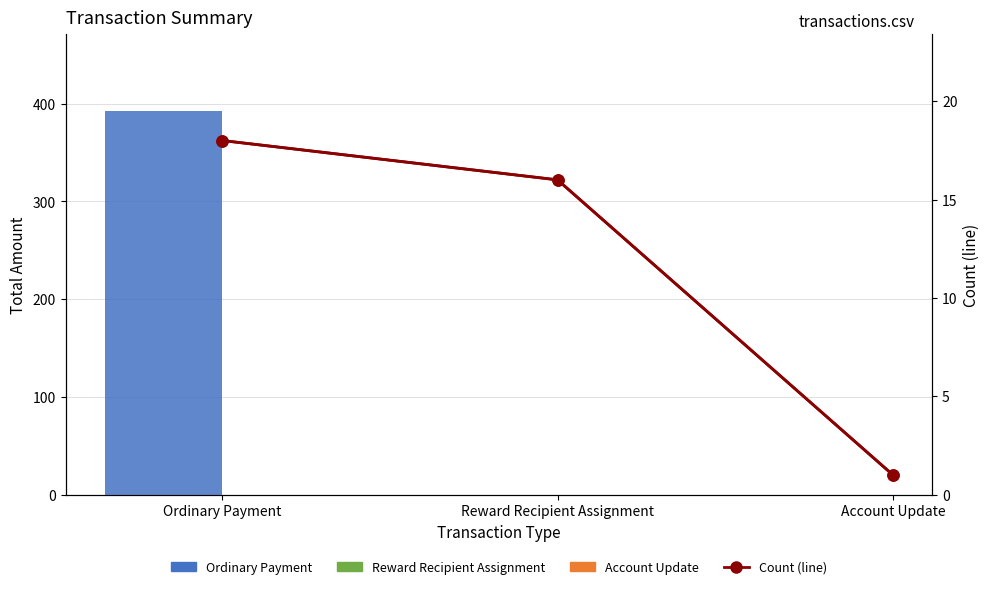

What is the total value across all series at Account Update?

1.0